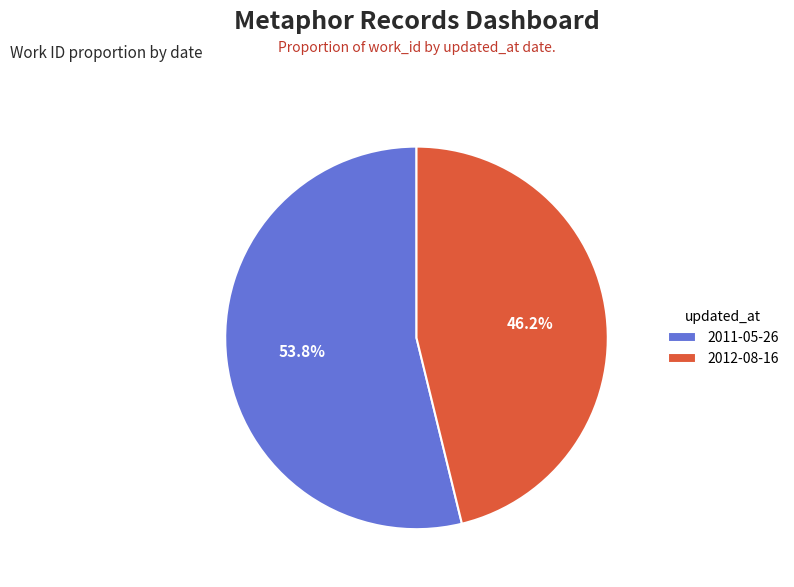

Approximately how many times larger is the value at 2011-05-26 compared to 2012-08-16?

1.2